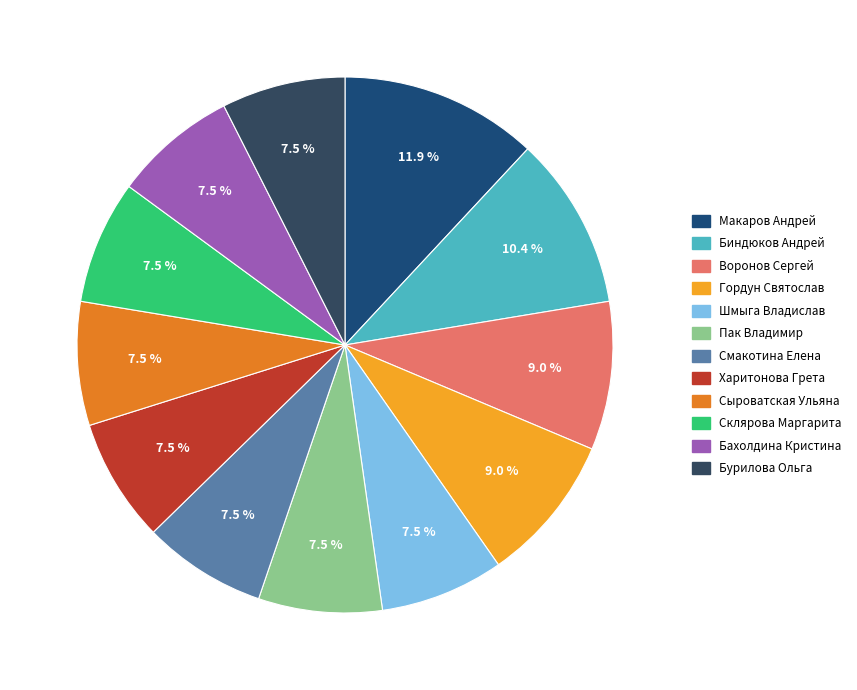

Count the number of slices in the pie.

12